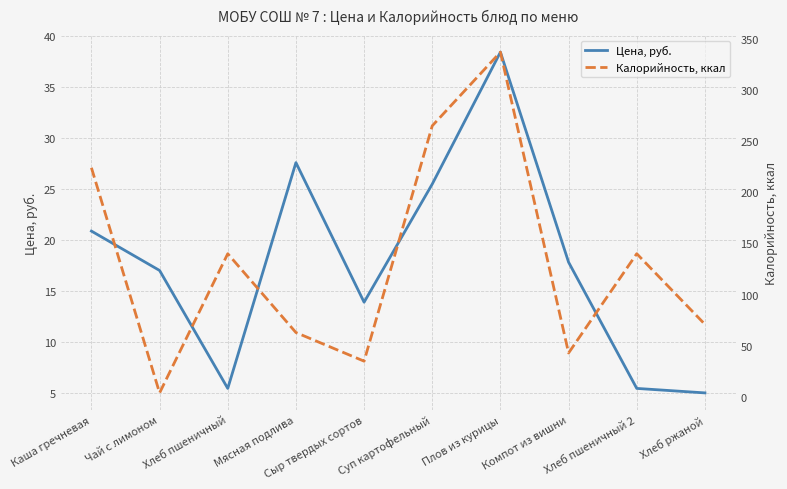

What is the value of the Цена, руб. point at the 6th from the left?

25.5